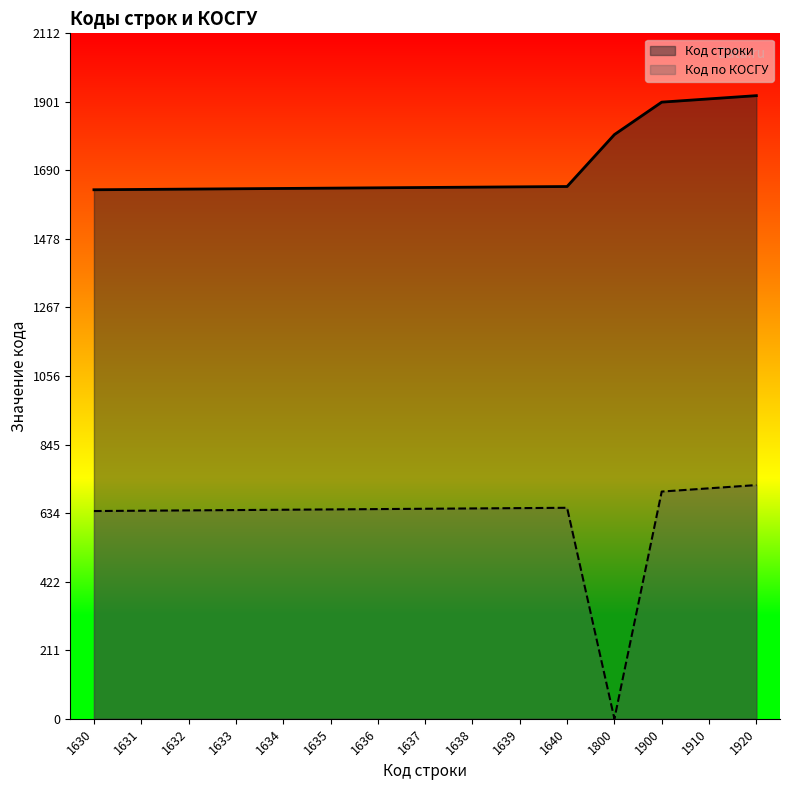

True or false: Код строки and Код по КОСГУ cross at least once.

False